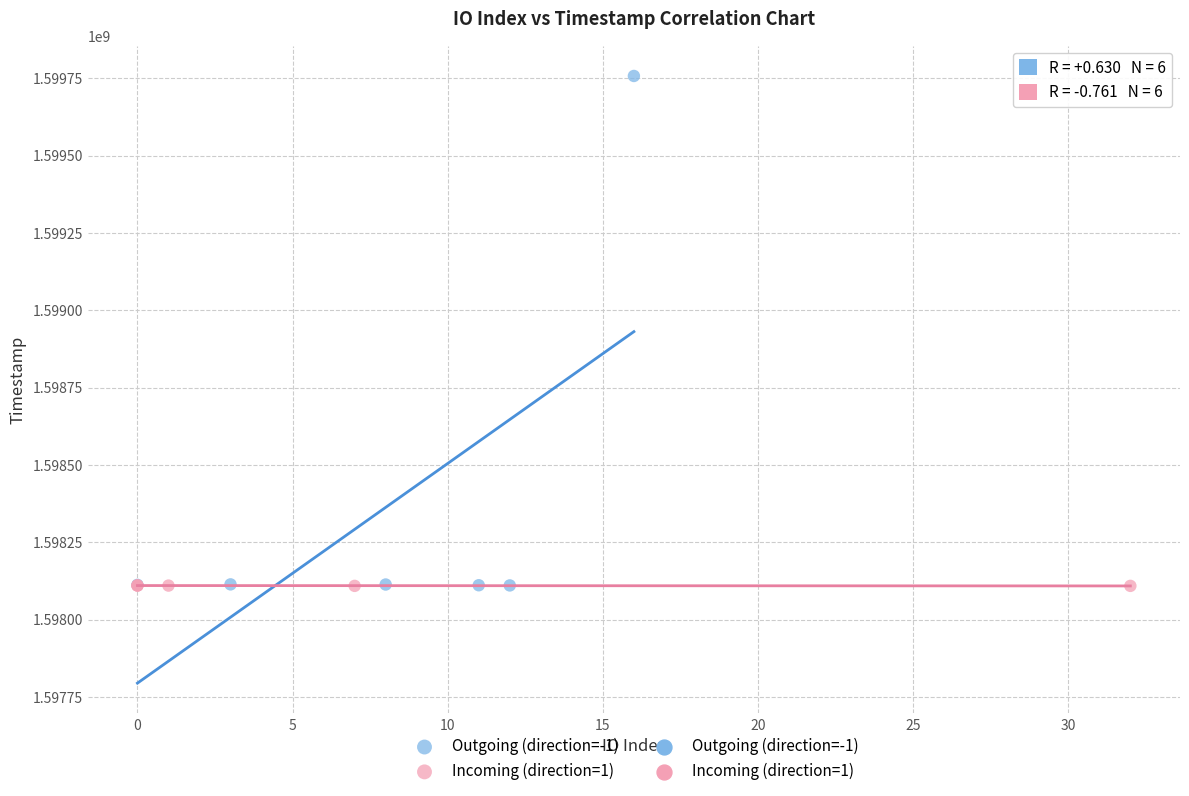

Which series contains the highest Y value?

Outgoing (direction=-1)